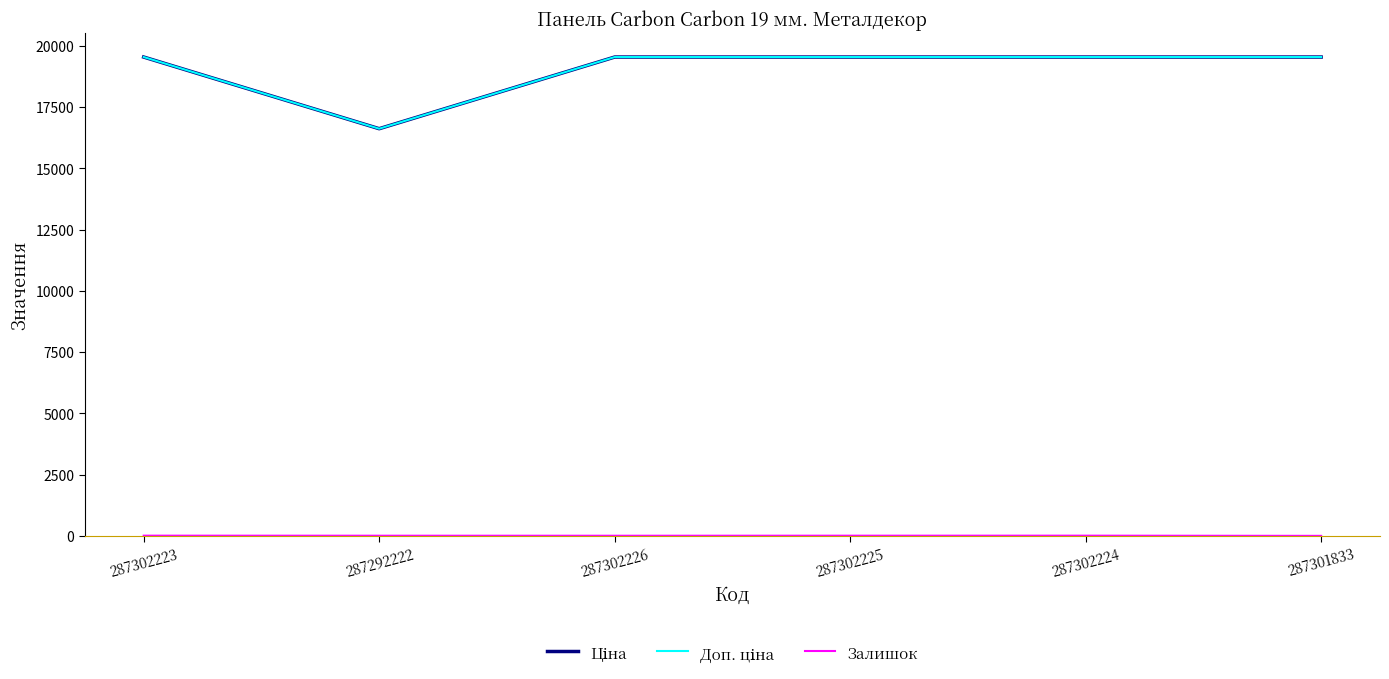

What is the difference between the highest and lowest values at 287301833?

19542.7